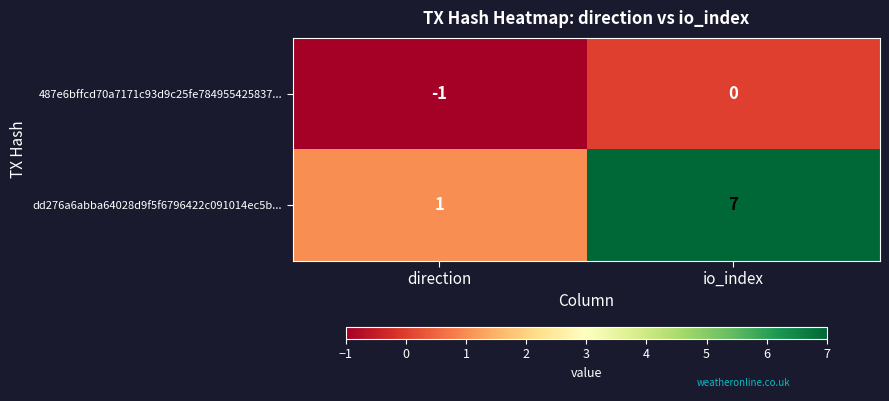

Rank the series by their maximum value, from highest to lowest.

dd276a6abba64028d9f5f6796422c091014ec5b..., 487e6bffcd70a7171c93d9c25fe784955425837...